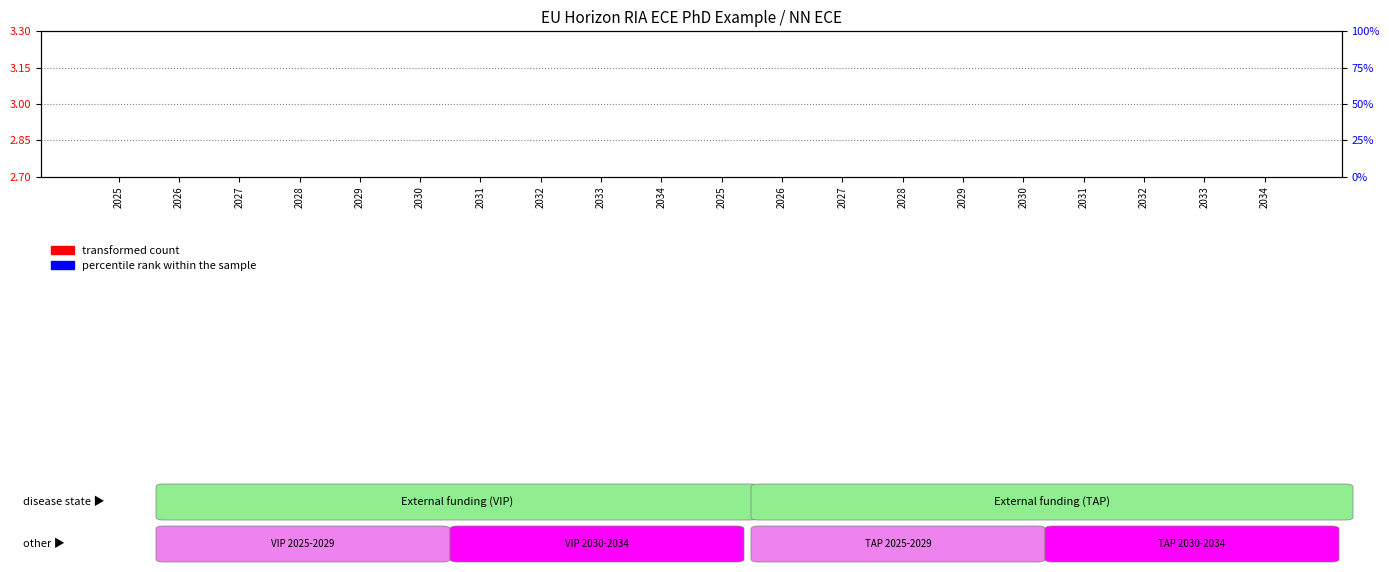

Rank the series by their maximum value, from highest to lowest.

transformed count, percentile rank within the sample